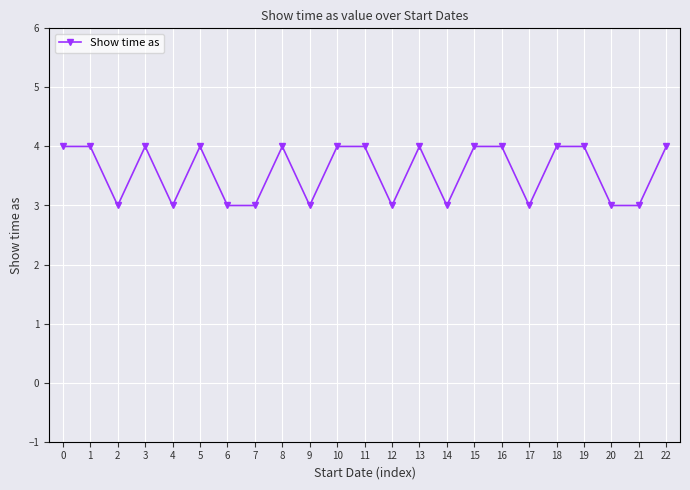

What is the approximate value at 20?

3